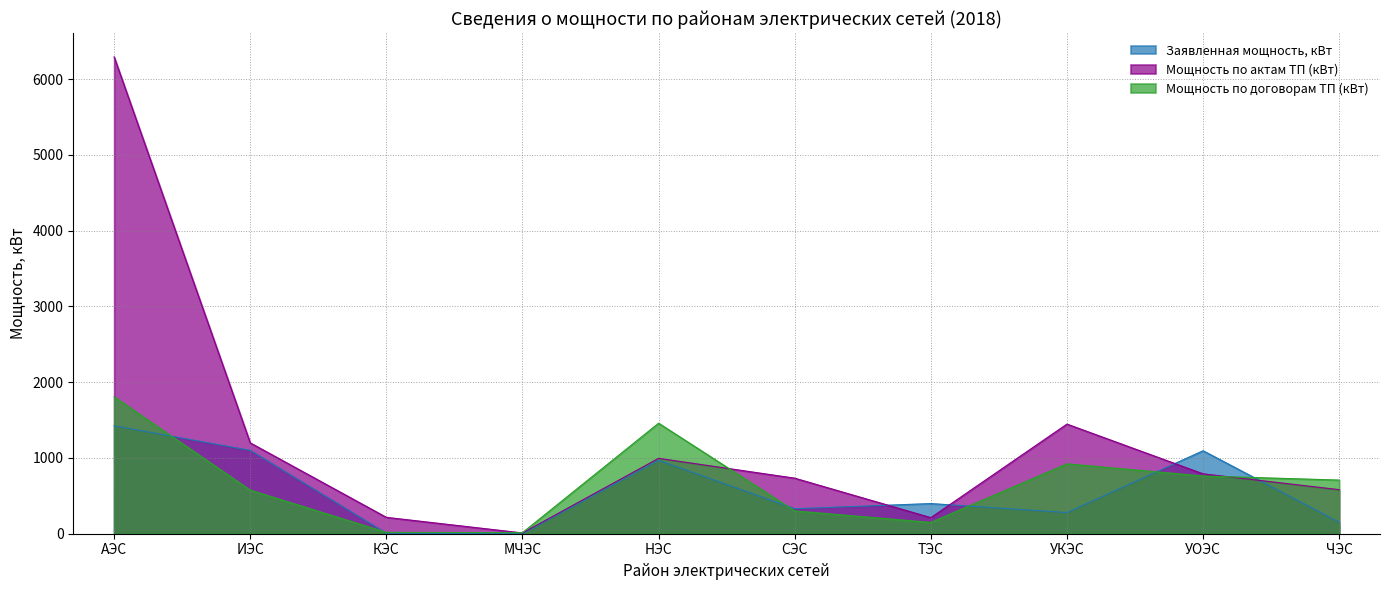

What is the label of the 4th point from the right?

ТЭС